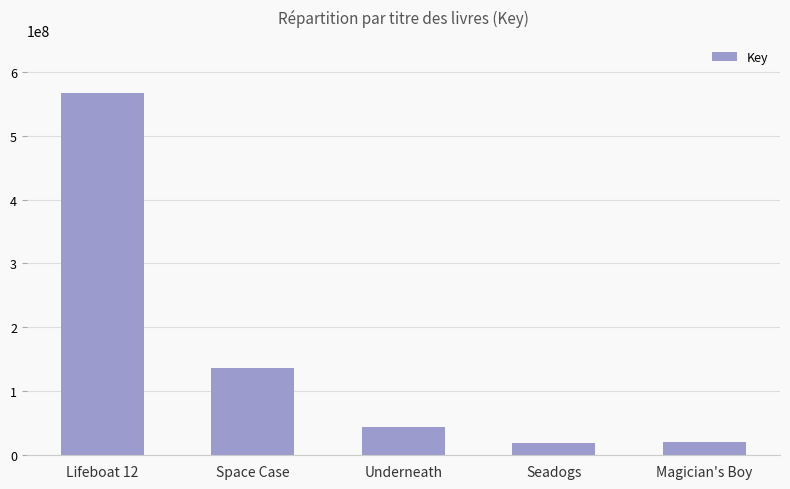

What is the difference between the second highest and second lowest values?

115141335